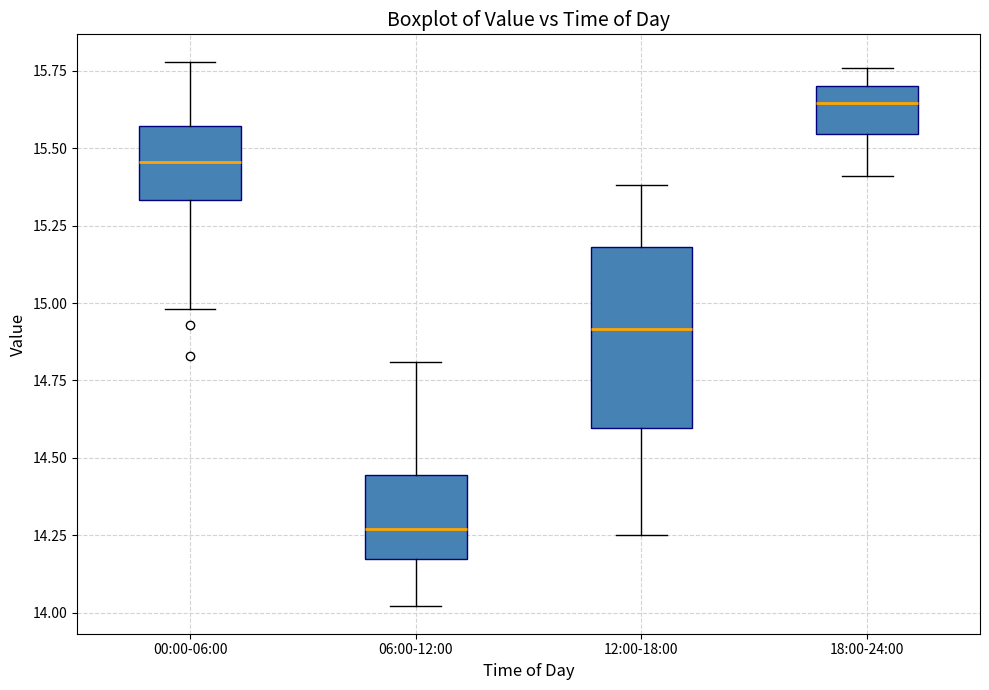

Reading left to right, transcribe this box plot: for each box, give where its median line is, the range the box spans, and where its two whiskers end, as read against the y-axis. The values are not printed on the chart, so give them approximately, as read against the axis.

00:00-06:00: median 15.45, box 15.35 to 15.55, whiskers 15.00 to 15.80
06:00-12:00: median 14.25, box 14.15 to 14.45, whiskers 14.00 to 14.80
12:00-18:00: median 14.90, box 14.60 to 15.20, whiskers 14.25 to 15.40
18:00-24:00: median 15.65, box 15.55 to 15.70, whiskers 15.40 to 15.75